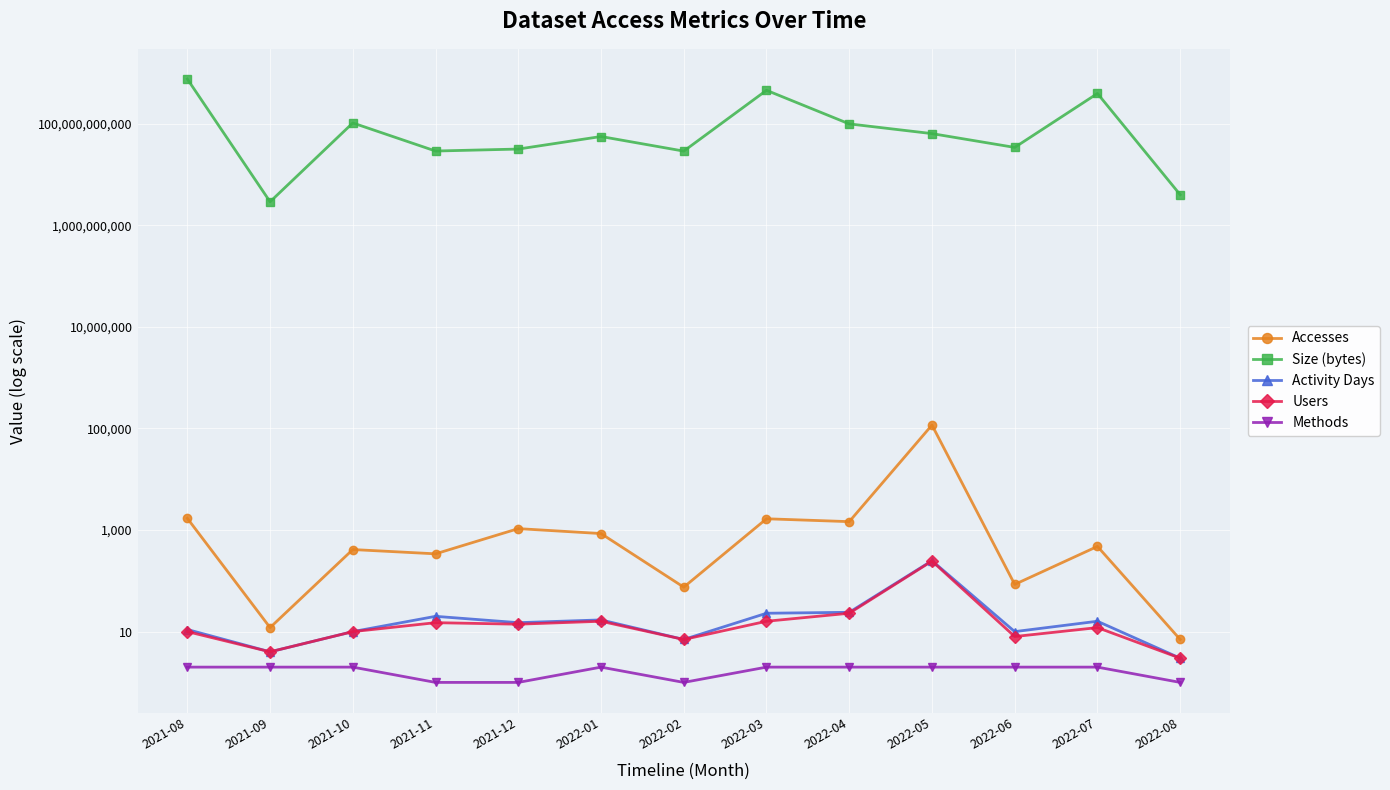

What is the smallest value displayed?

1